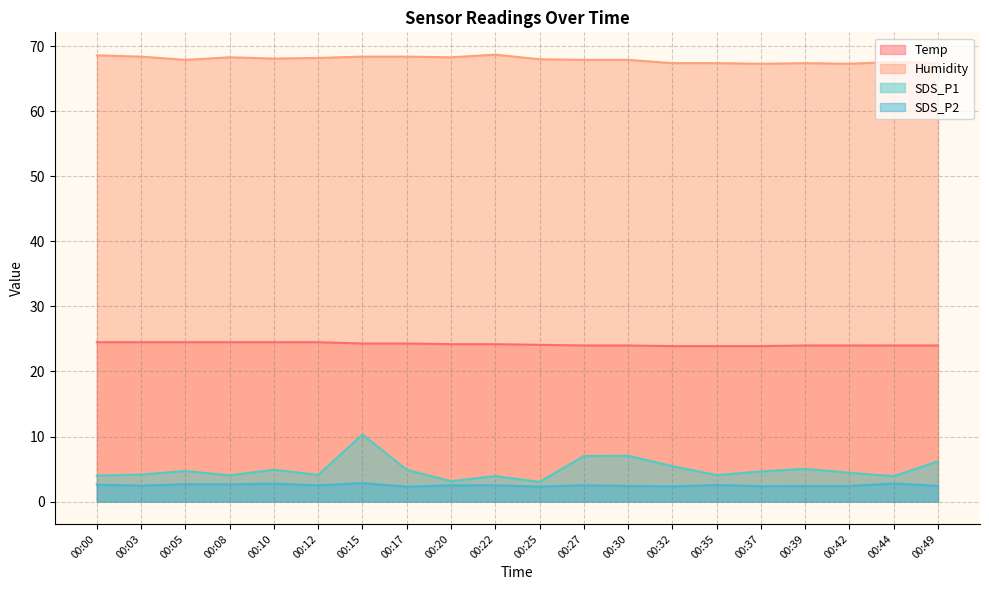

Is the value of SDS_P2 at 00:49 greater than the value of Temp at 00:00?

No